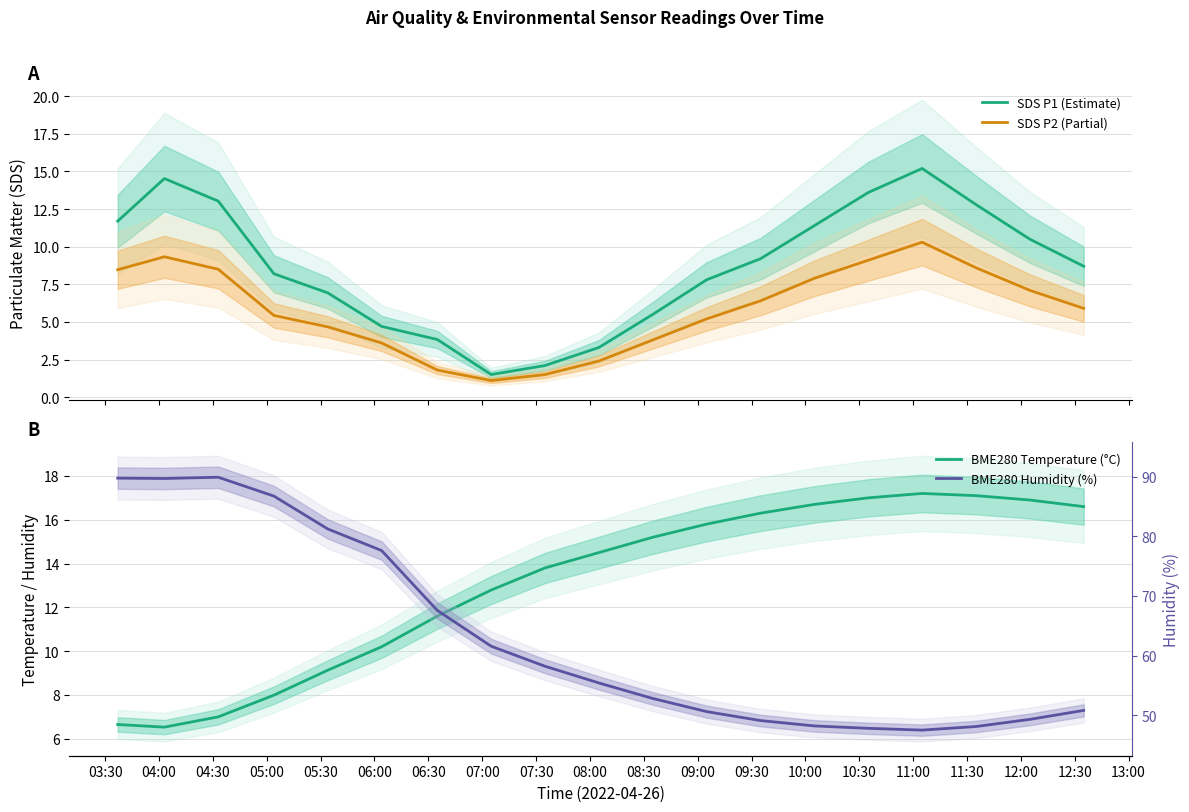

Is the value of SDS P1 (Estimate) at 08:00 greater than the value of SDS P2 (Partial) at 06:00?

No